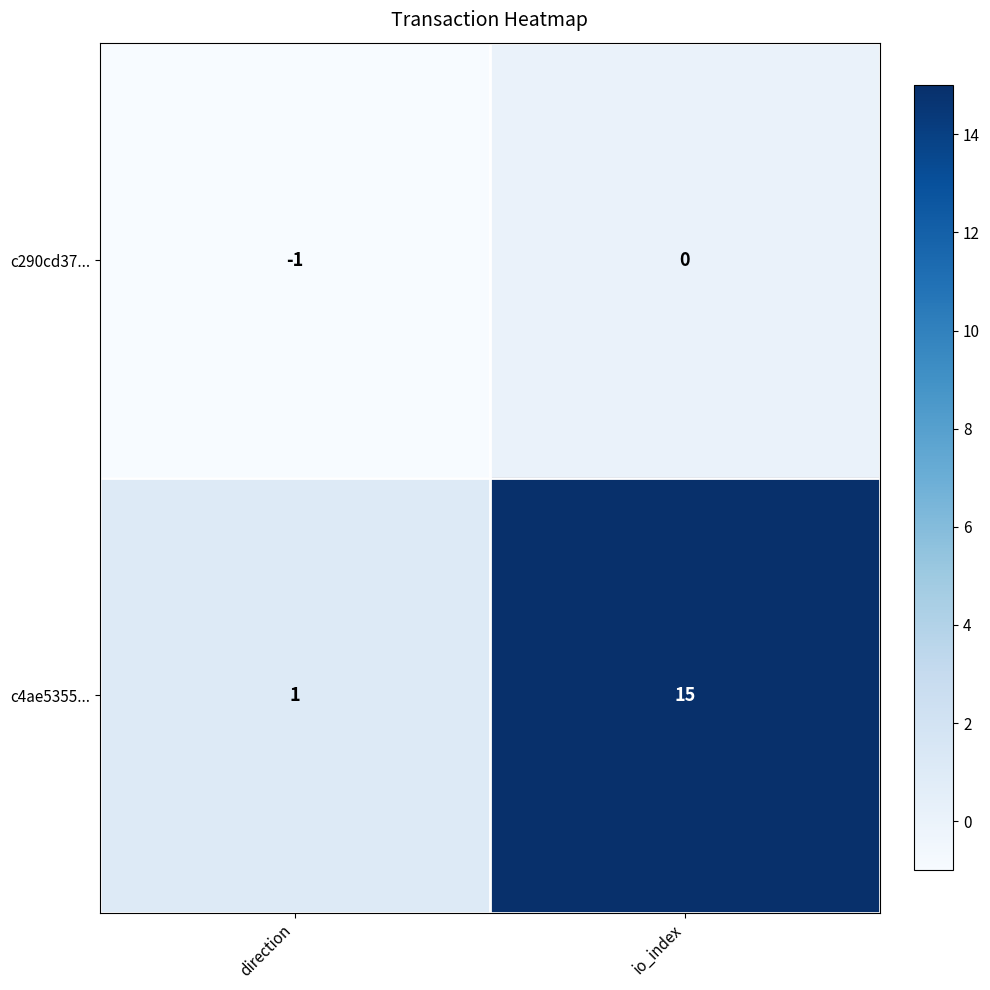

What is the sum of the c4ae5355... values at direction and io_index?

16